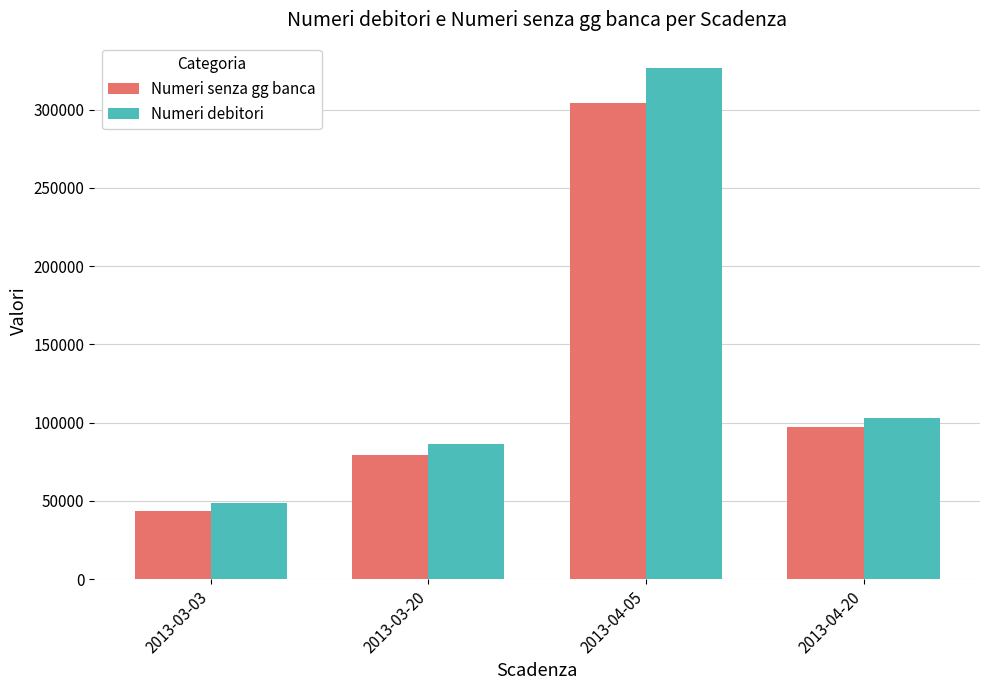

True or false: Numeri debitori has a value of 48950 at 2013-03-03.

True